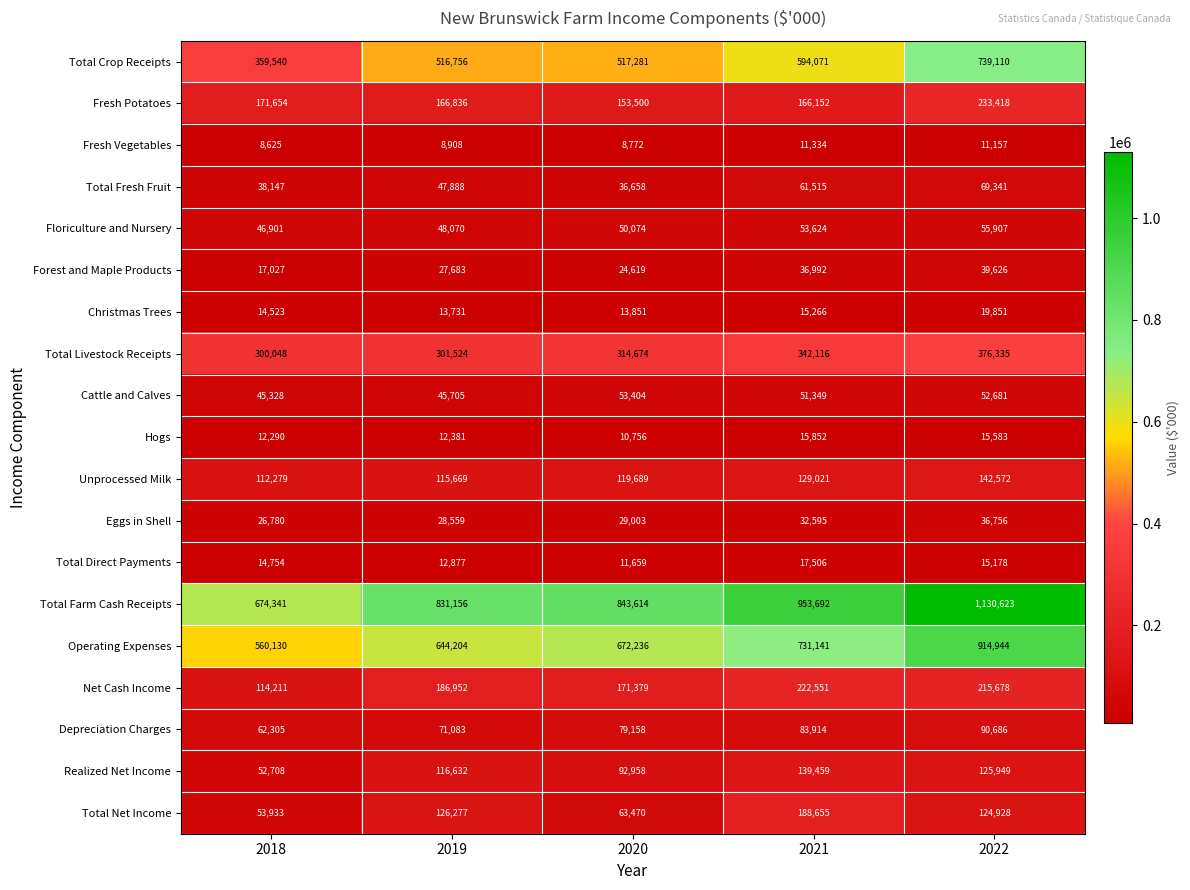

The value of Fresh Potatoes at 2020 is 153500. True or false?

True